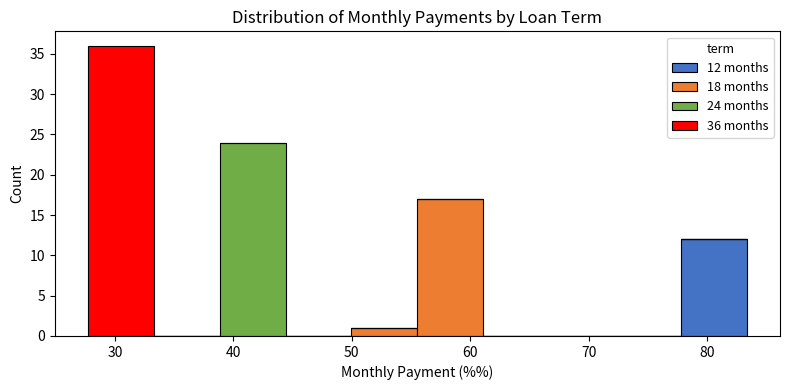

Which range on the x-axis has the tallest stacked bar (by total height)?

28 to 33